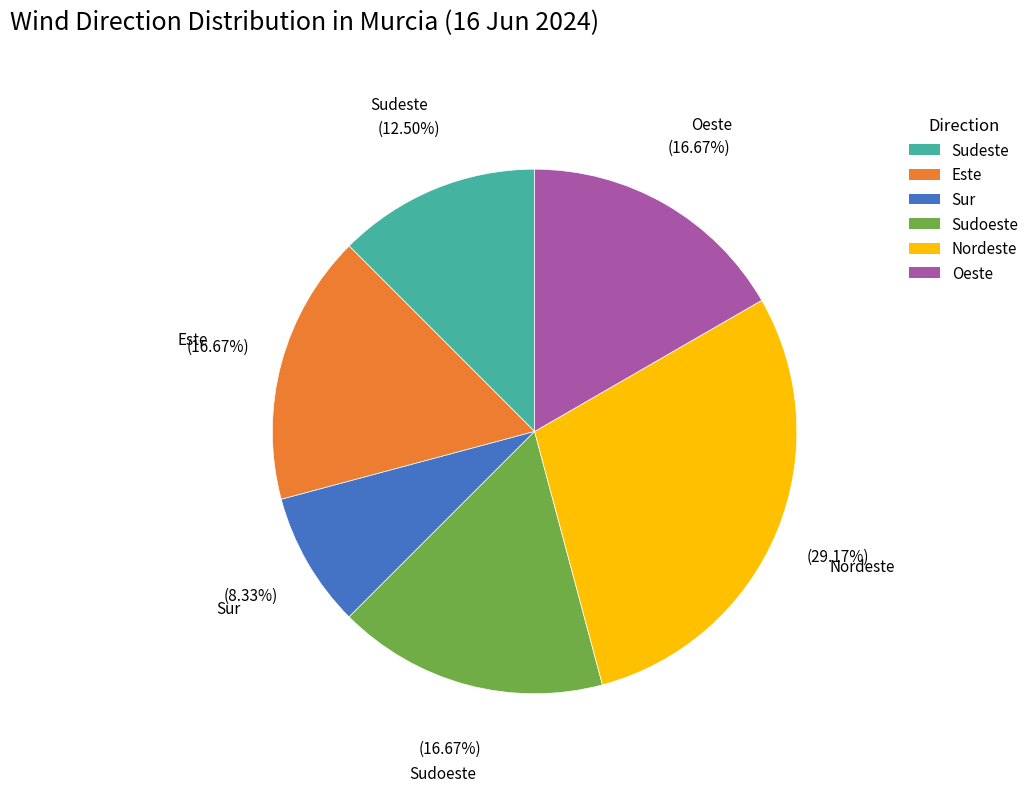

Does Este account for over 50% of the chart?

No